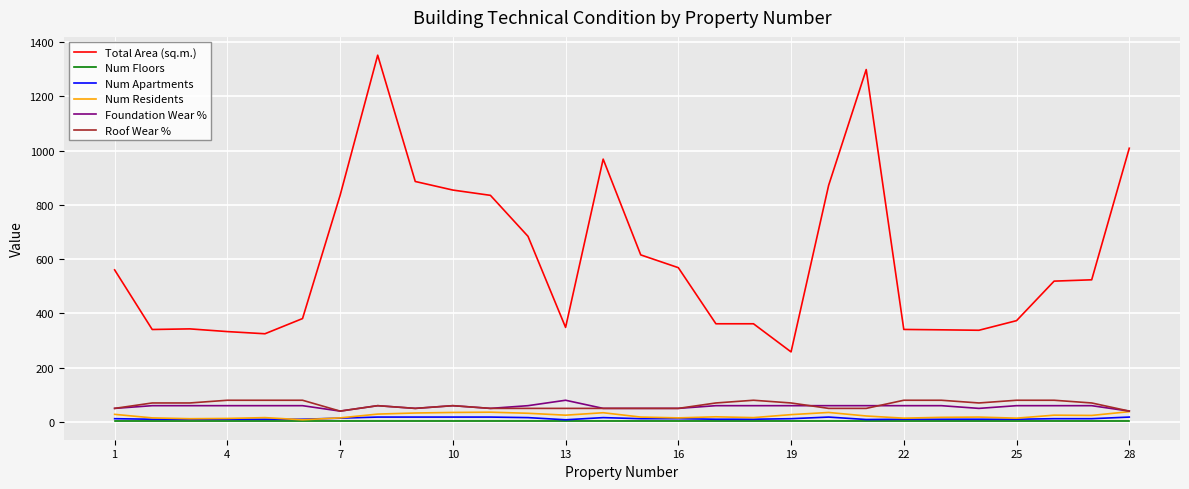

Which series has the widest spread of values?

Total Area (sq.m.)